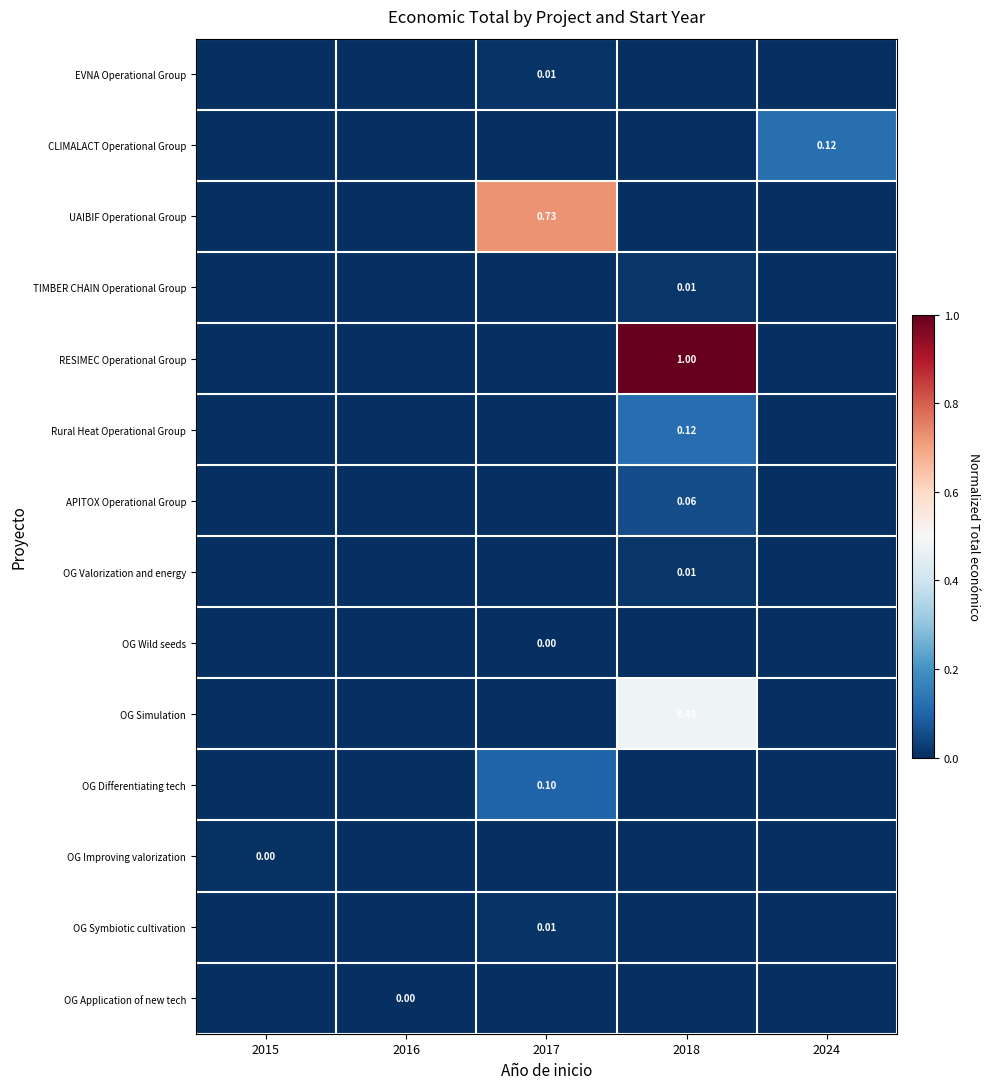

Where is EVNA Operational Group nearest to the value 0?

2015